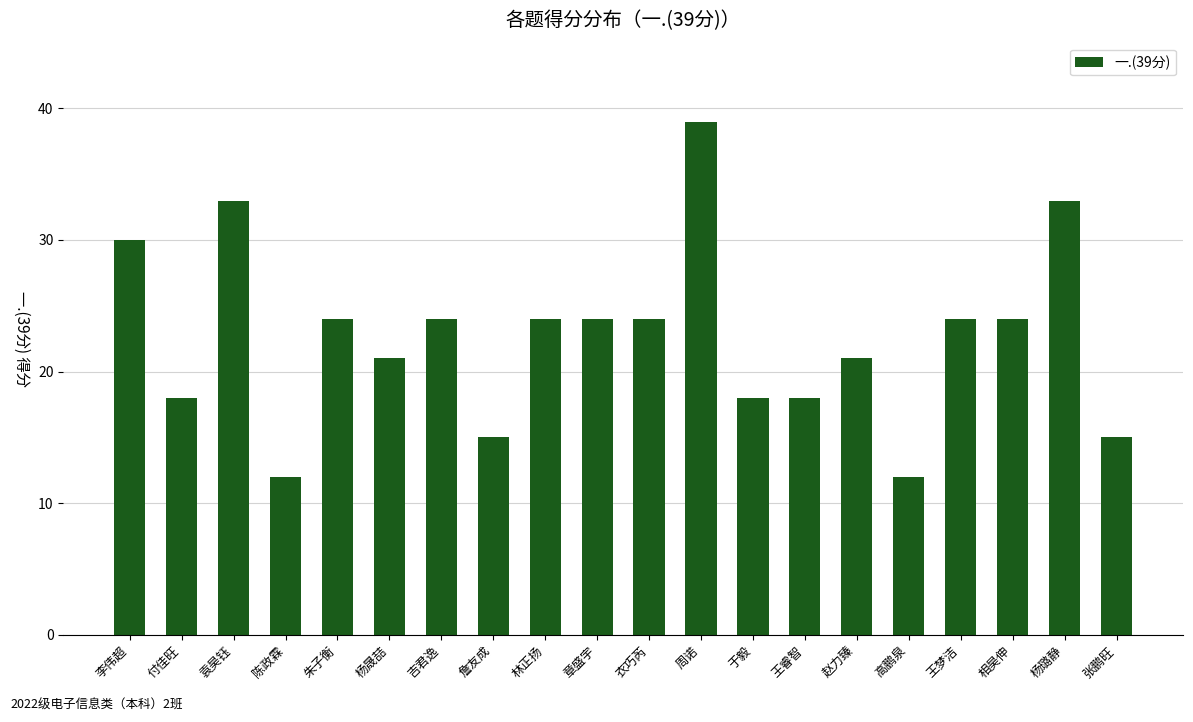

What position from the left is 张鹏旺?

20